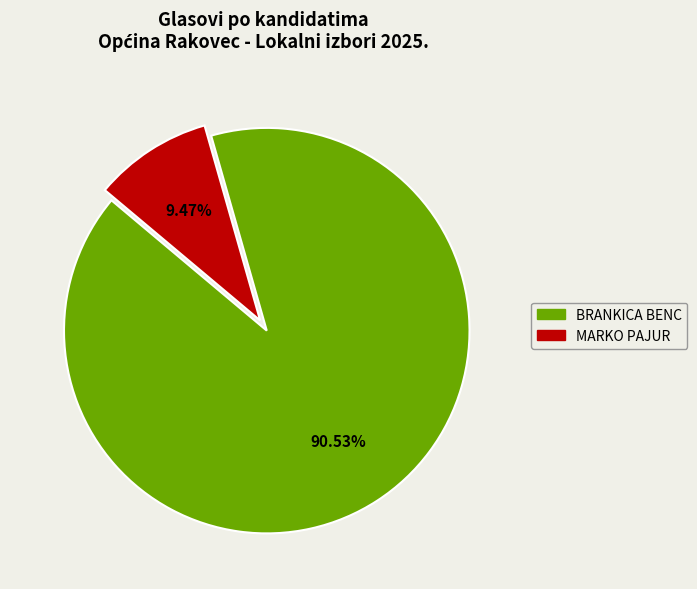

Which slice is the smallest?

MARKO PAJUR